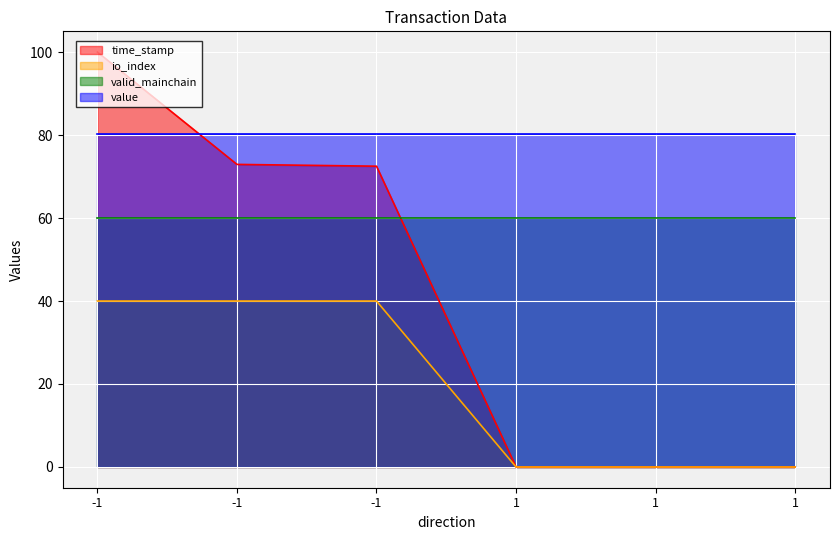

At which label does time_stamp reach its minimum?

1